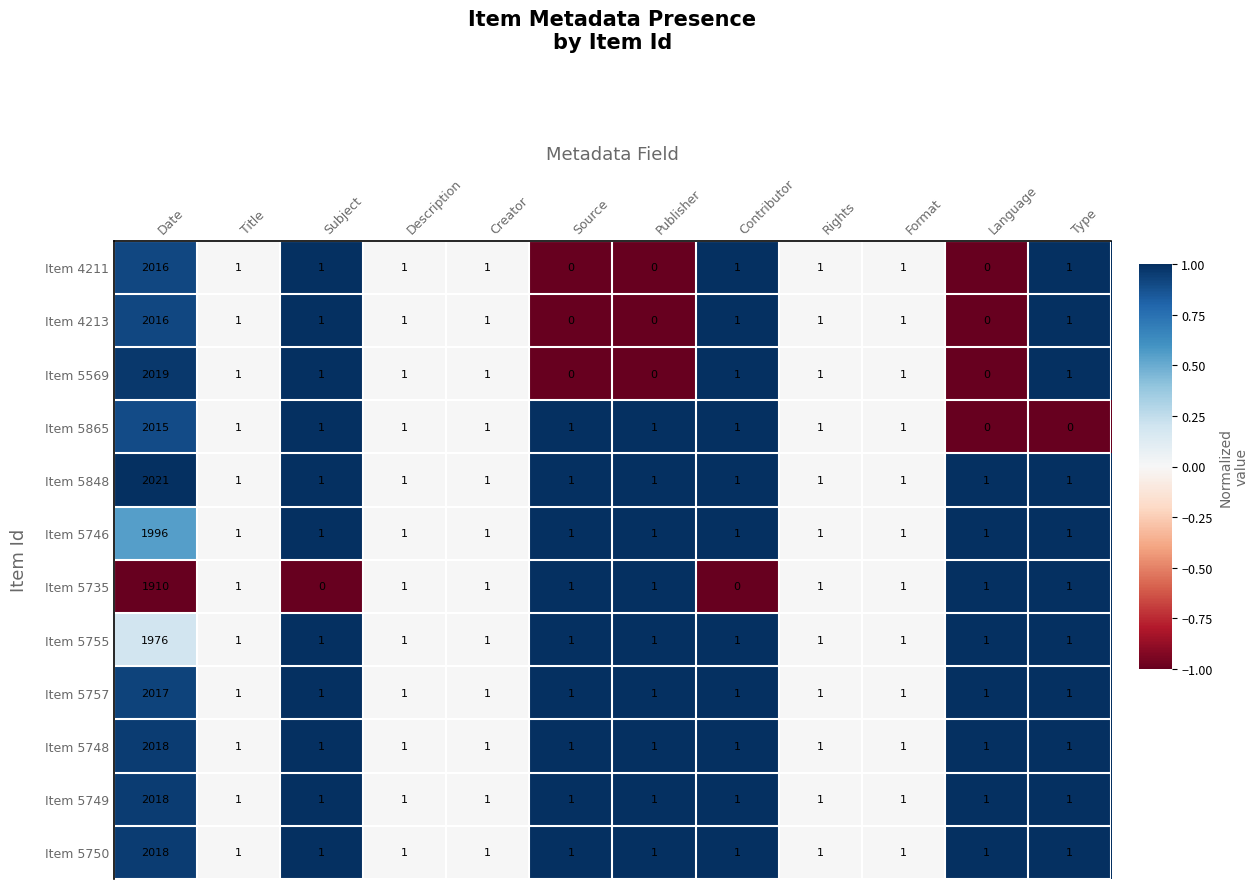

What is the sum of all Item 5865 values?

2024